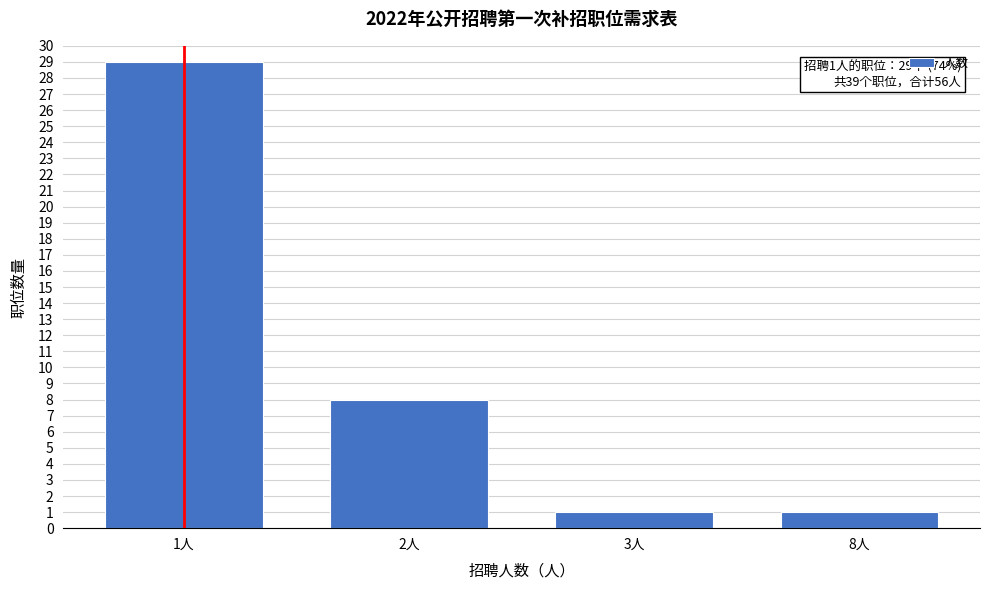

Reading right to left, extract all data points from this chart.

1	1	8	29